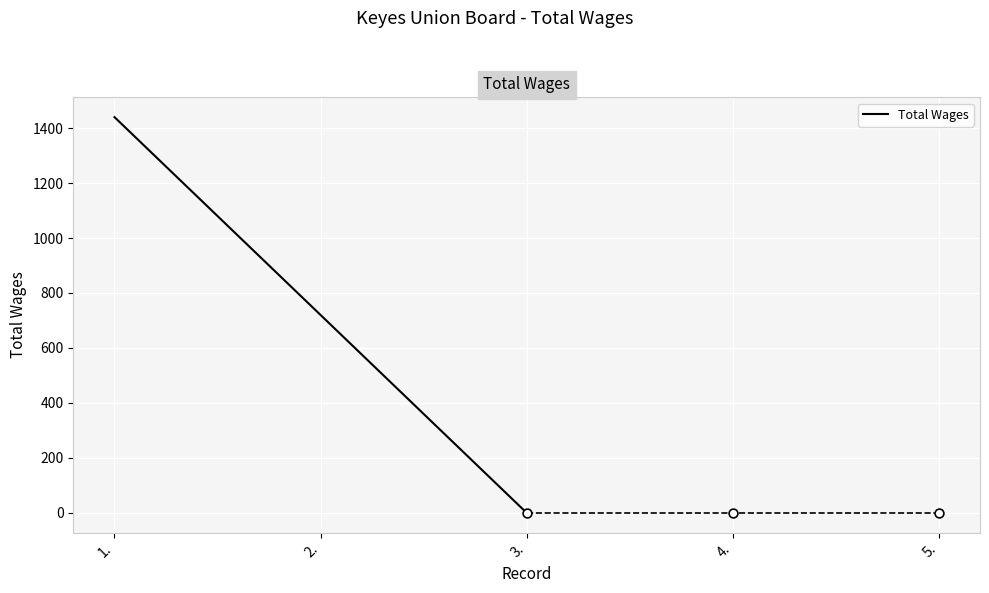

Which has a higher value, 1. or 2.?

1.